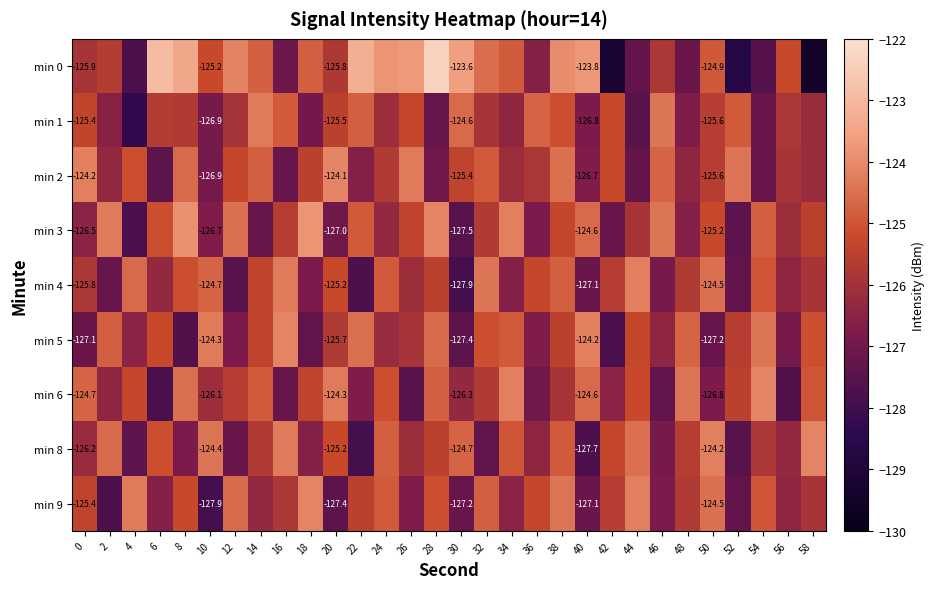

What is the total value across all series at 18?

-1131.2